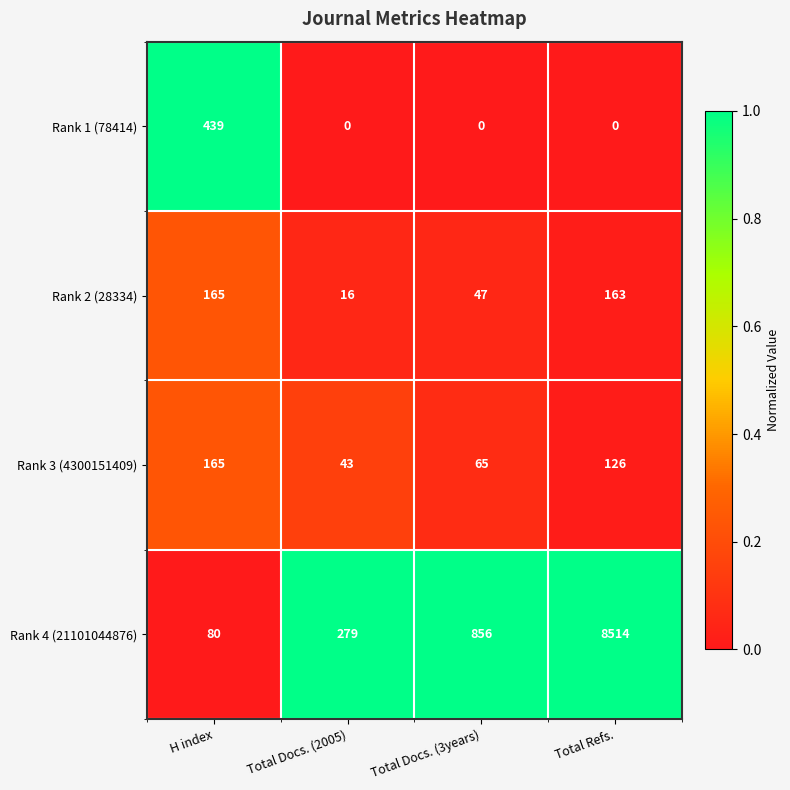

Reading left to right, transcribe all the data shown in this chart.

Rank 1 (78414): 439	0	0	0
Rank 2 (28334): 165	16	47	163
Rank 3 (4300151409): 165	43	65	126
Rank 4 (21101044876): 80	279	856	8514